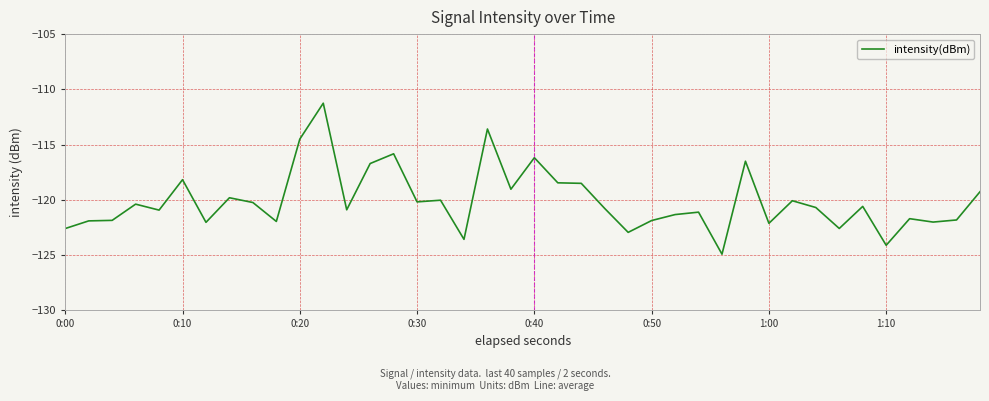

What is the difference between the maximum and minimum values?

13.7